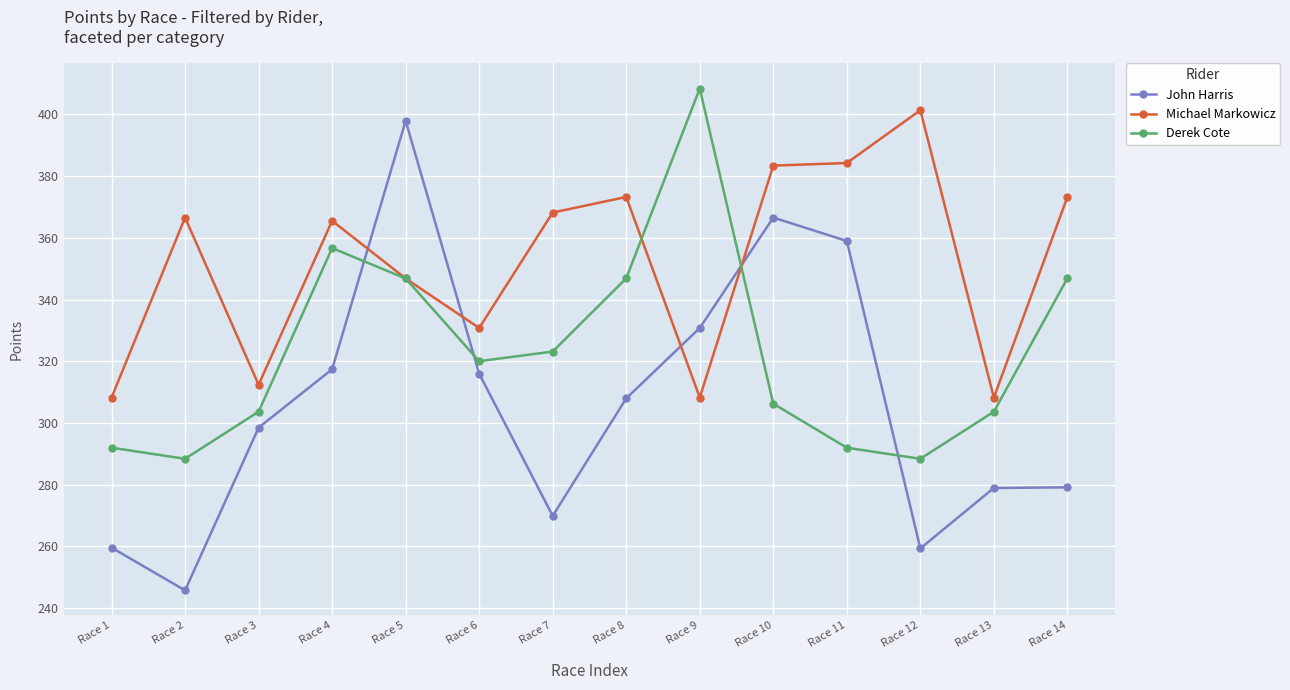

Which series has the largest total across all categories?

Michael Markowicz